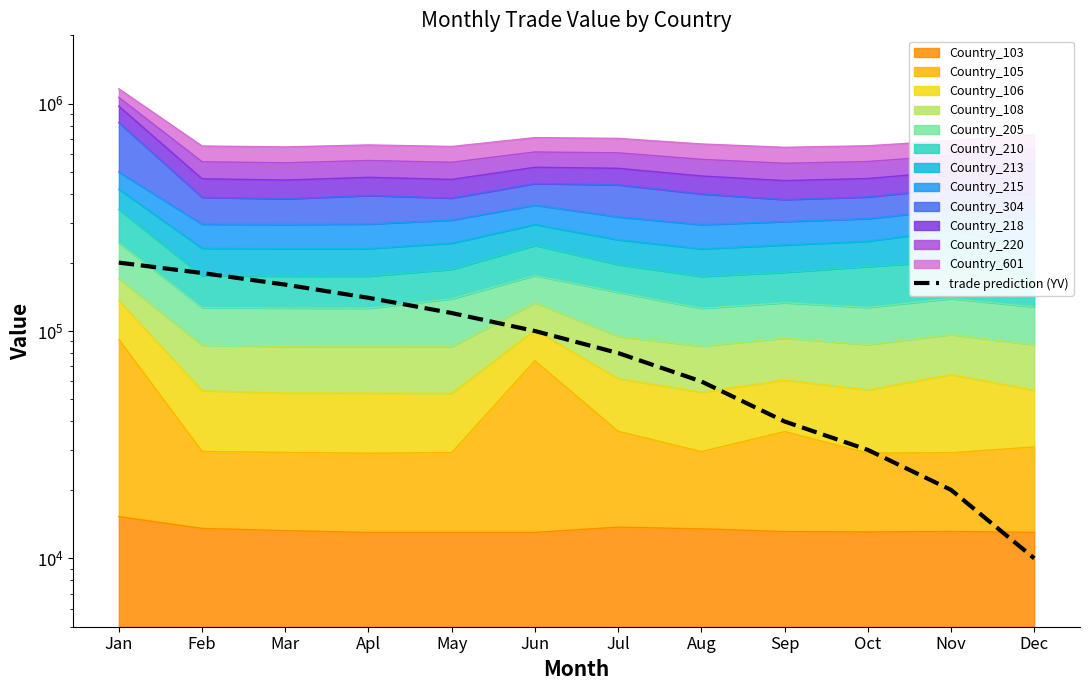

The chart shows a value of 202824 at May. True or false?

False